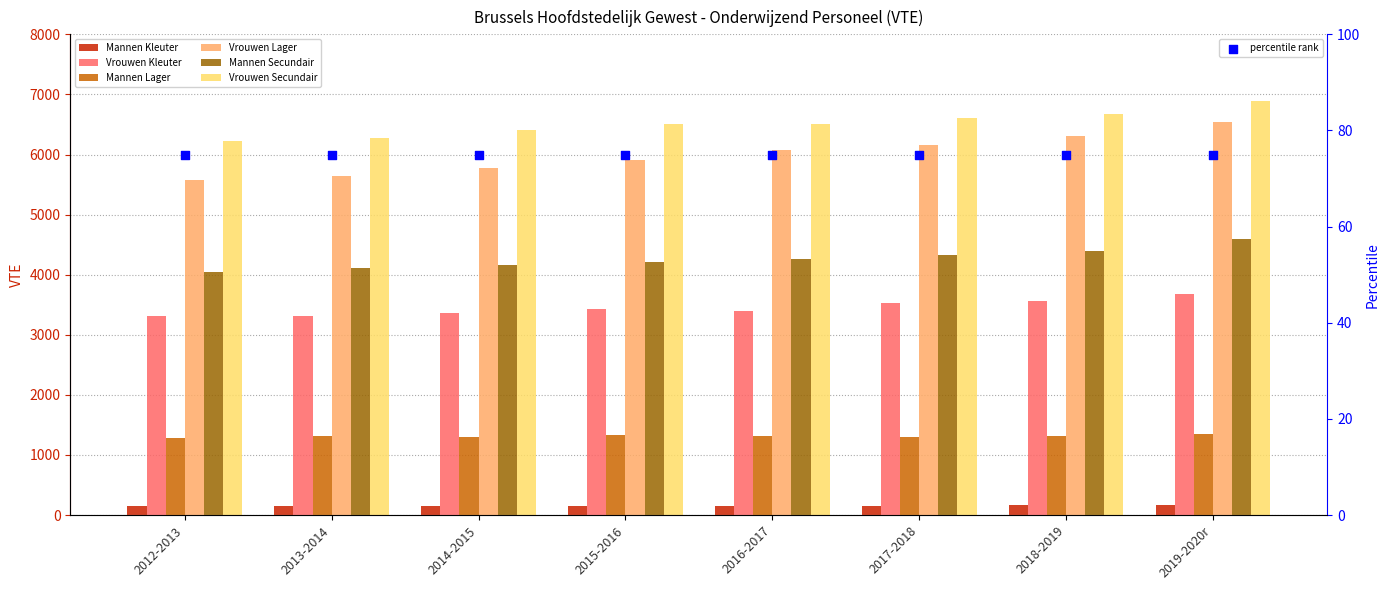

Is the value of Mannen Kleuter at 2016-2017 greater than the value of Vrouwen Secundair at 2019-2020r?

No